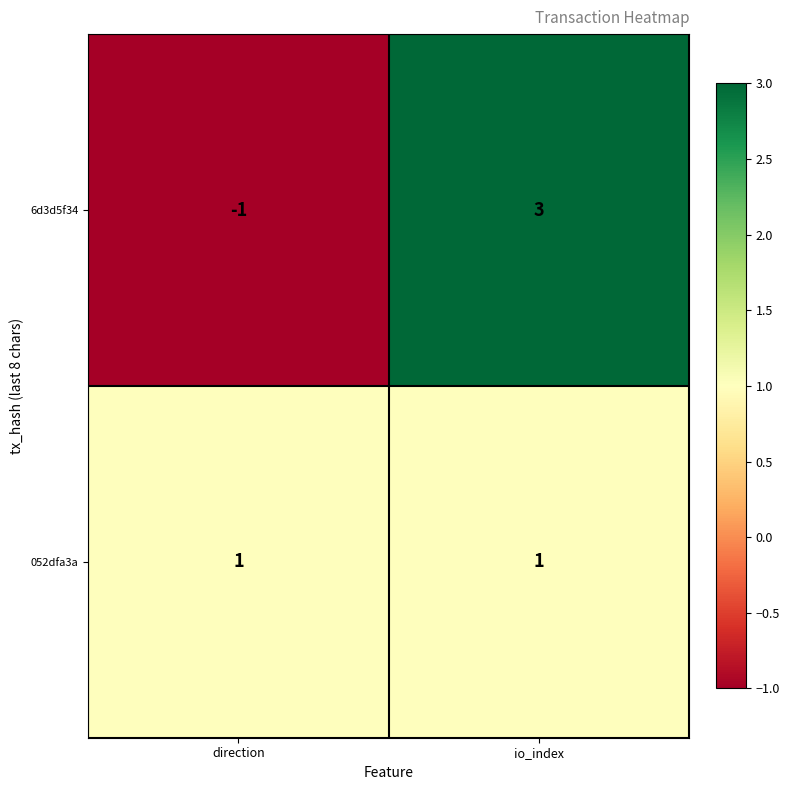

Reading right to left, list all the values displayed in this chart.

6d3d5f34: 3	-1
052dfa3a: 1	1